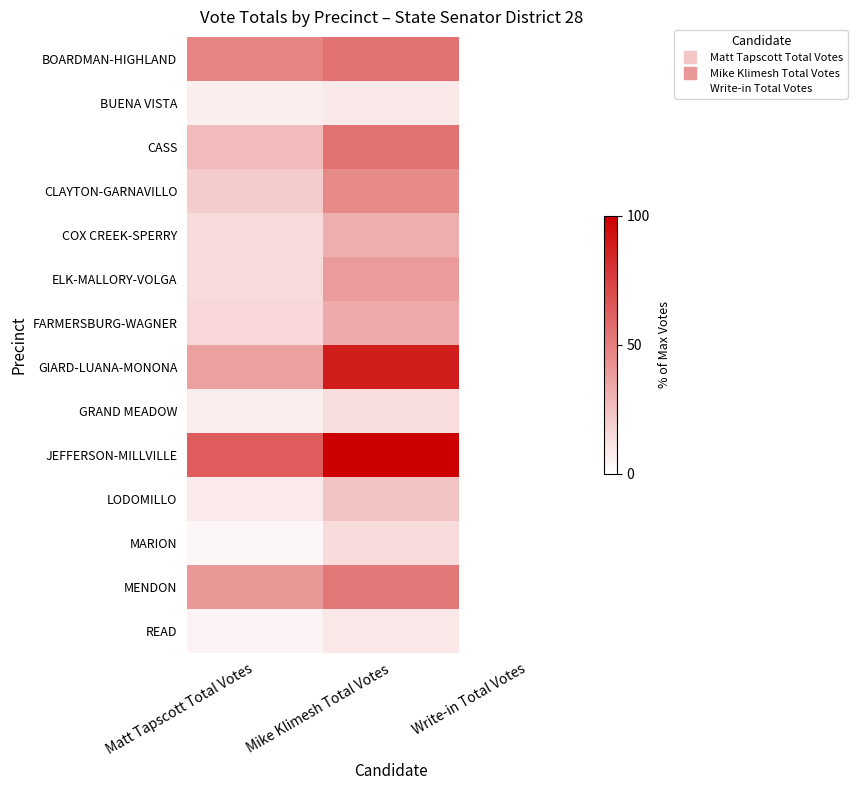

Reading left to right, extract all data points from this chart.

BOARDMAN-HIGHLAND: Matt Tapscott Total Votes=48.6	Mike Klimesh Total Votes=55.8	Write-in Total Votes=0.0
BUENA VISTA: Matt Tapscott Total Votes=6.9	Mike Klimesh Total Votes=8.7	Write-in Total Votes=0.0
CASS: Matt Tapscott Total Votes=26.7	Mike Klimesh Total Votes=55.8	Write-in Total Votes=0.2
CLAYTON-GARNAVILLO: Matt Tapscott Total Votes=20.2	Mike Klimesh Total Votes=45.9	Write-in Total Votes=0.0
COX CREEK-SPERRY: Matt Tapscott Total Votes=13.9	Mike Klimesh Total Votes=31.9	Write-in Total Votes=0.3
ELK-MALLORY-VOLGA: Matt Tapscott Total Votes=14.7	Mike Klimesh Total Votes=39.4	Write-in Total Votes=0.0
FARMERSBURG-WAGNER: Matt Tapscott Total Votes=16.0	Mike Klimesh Total Votes=33.5	Write-in Total Votes=0.1
GIARD-LUANA-MONONA: Matt Tapscott Total Votes=37.4	Mike Klimesh Total Votes=88.8	Write-in Total Votes=0.2
GRAND MEADOW: Matt Tapscott Total Votes=7.1	Mike Klimesh Total Votes=13.6	Write-in Total Votes=0.0
JEFFERSON-MILLVILLE: Matt Tapscott Total Votes=64.0	Mike Klimesh Total Votes=100.0	Write-in Total Votes=0.3
LODOMILLO: Matt Tapscott Total Votes=8.5	Mike Klimesh Total Votes=23.6	Write-in Total Votes=0.1
MARION: Matt Tapscott Total Votes=3.6	Mike Klimesh Total Votes=13.9	Write-in Total Votes=0.0
MENDON: Matt Tapscott Total Votes=40.9	Mike Klimesh Total Votes=53.3	Write-in Total Votes=0.2
READ: Matt Tapscott Total Votes=4.6	Mike Klimesh Total Votes=9.3	Write-in Total Votes=0.0